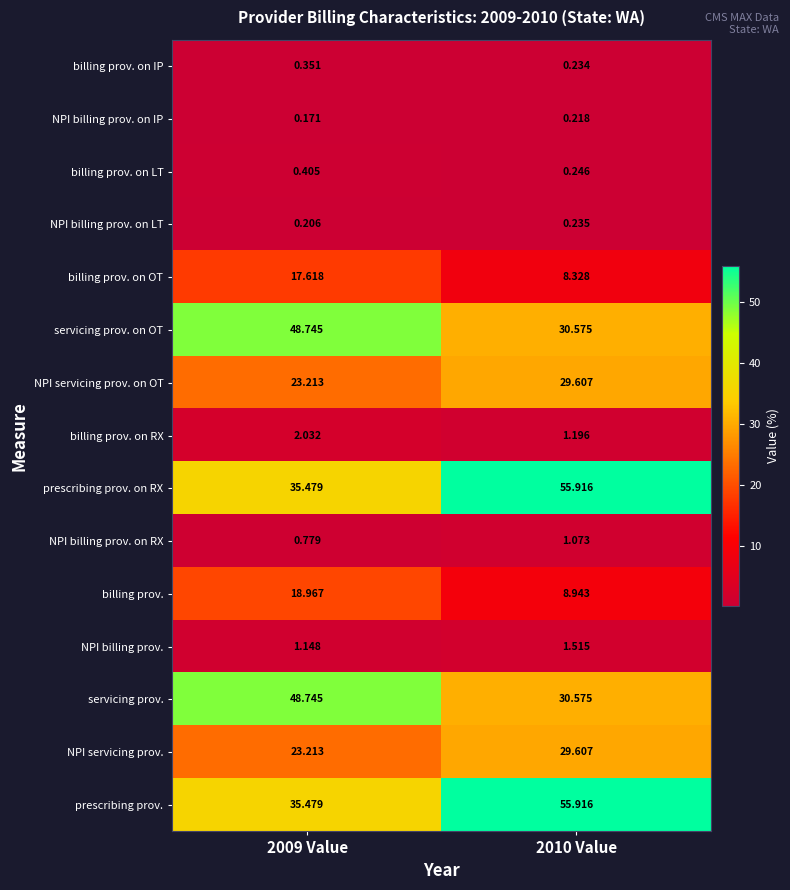

How many series are shown in this chart?

15